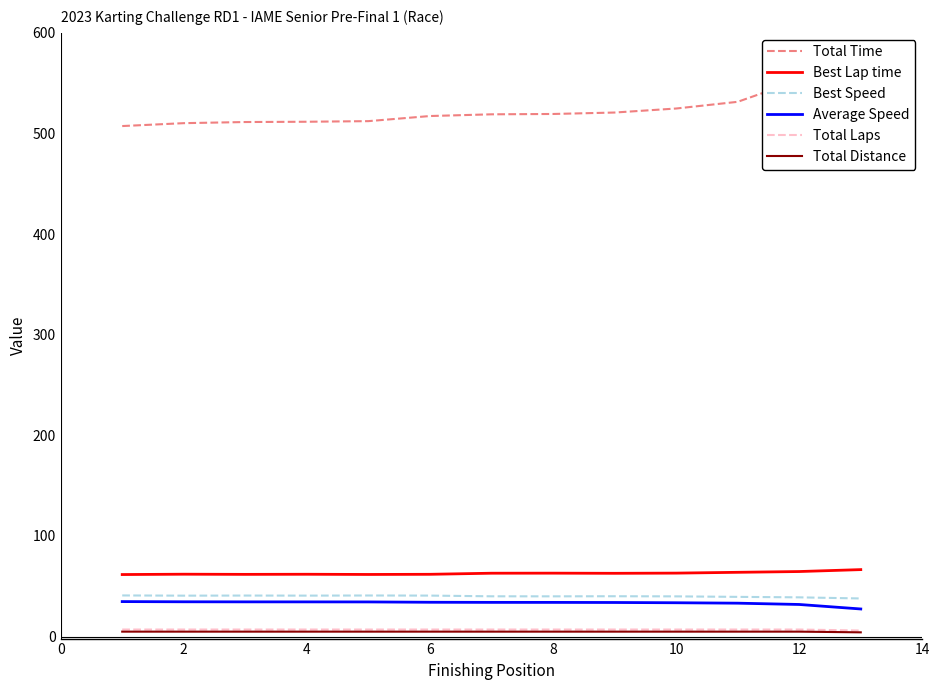

Is the value of Best Lap time at 2 greater than the value of Total Laps at 2?

Yes